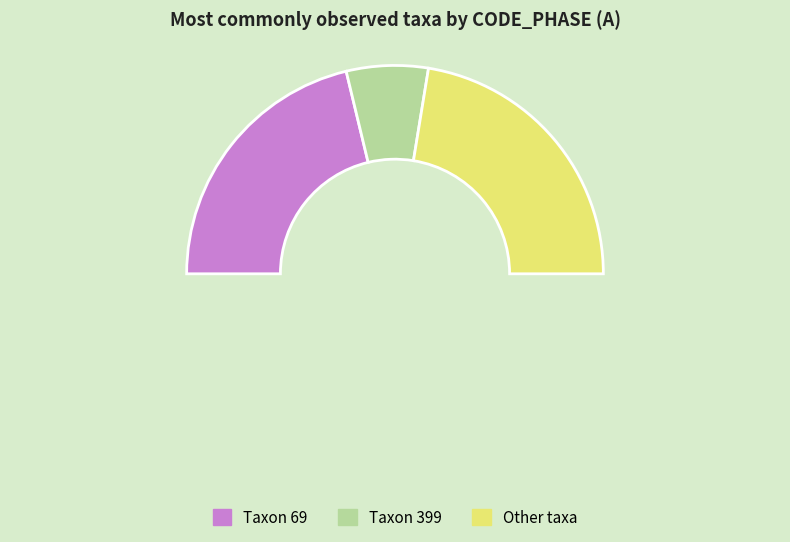

Count the number of slices in the pie.

4